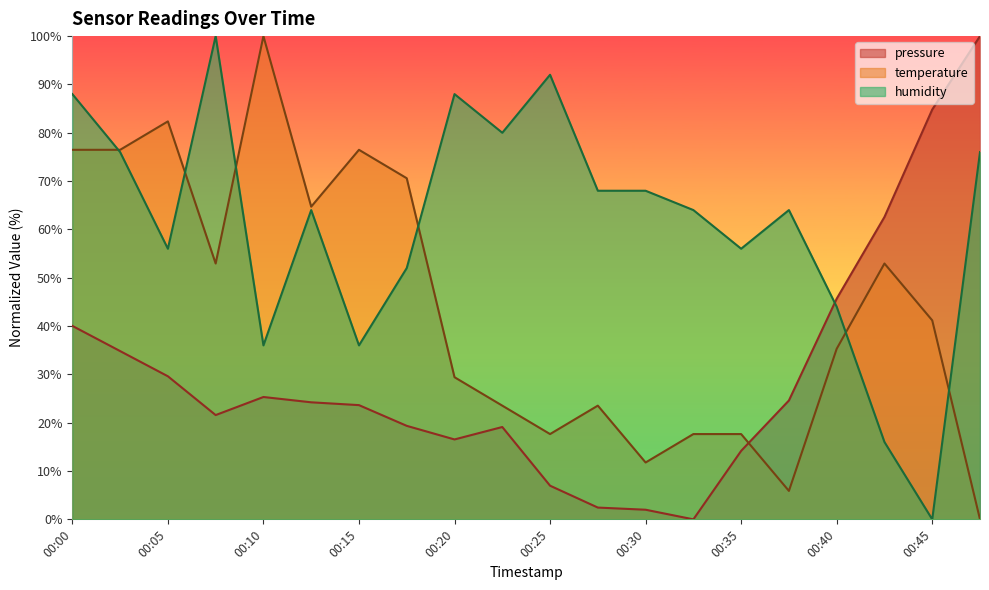

Which series has the largest range (max minus min)?

pressure